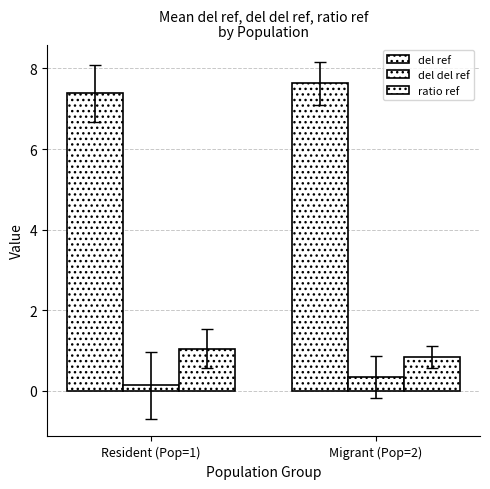

How many data points does each series have?

2